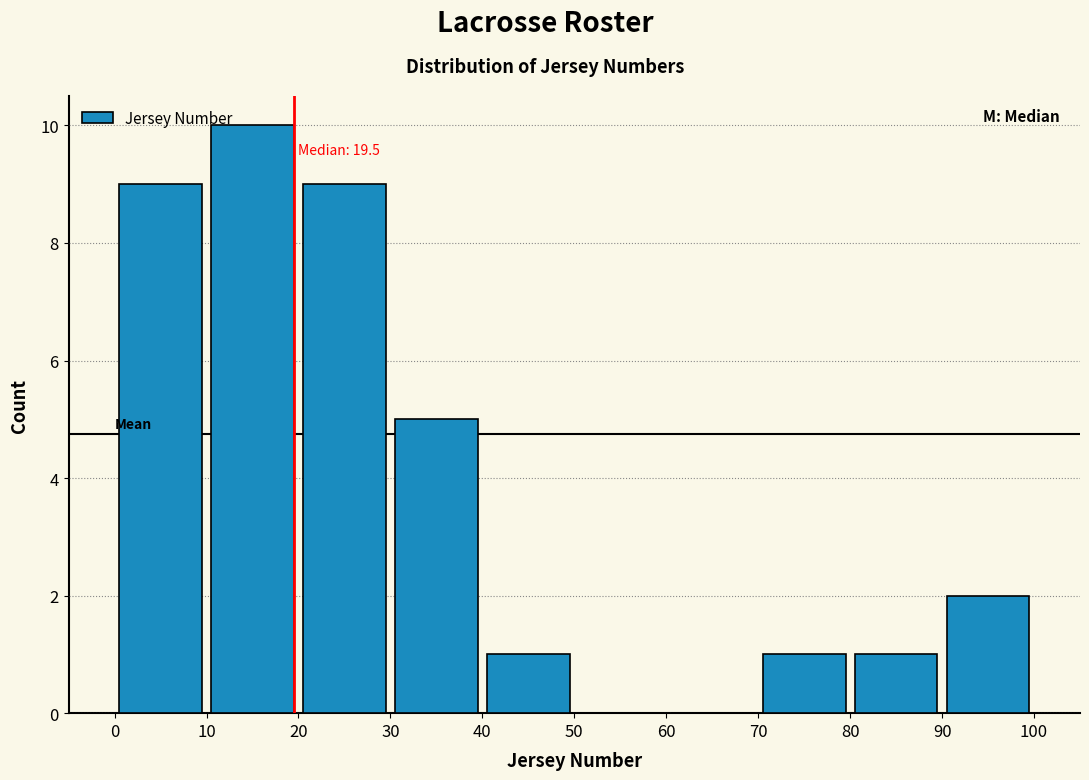

Over which range of the x-axis is the bar tallest?

10 to 20